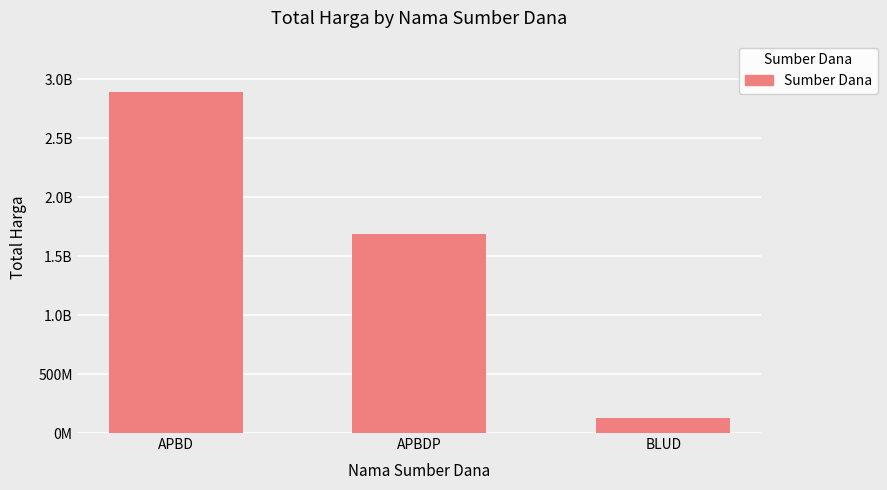

Which category has the lowest value across all series?

BLUD